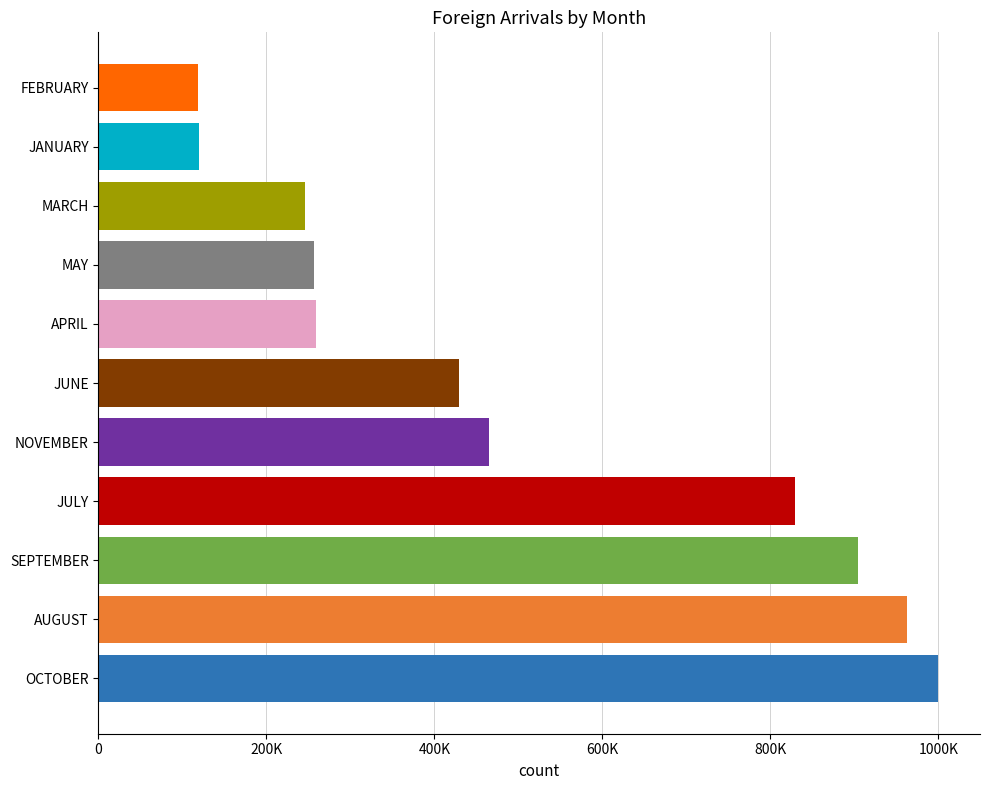

Does the chart contain any negative values?

No